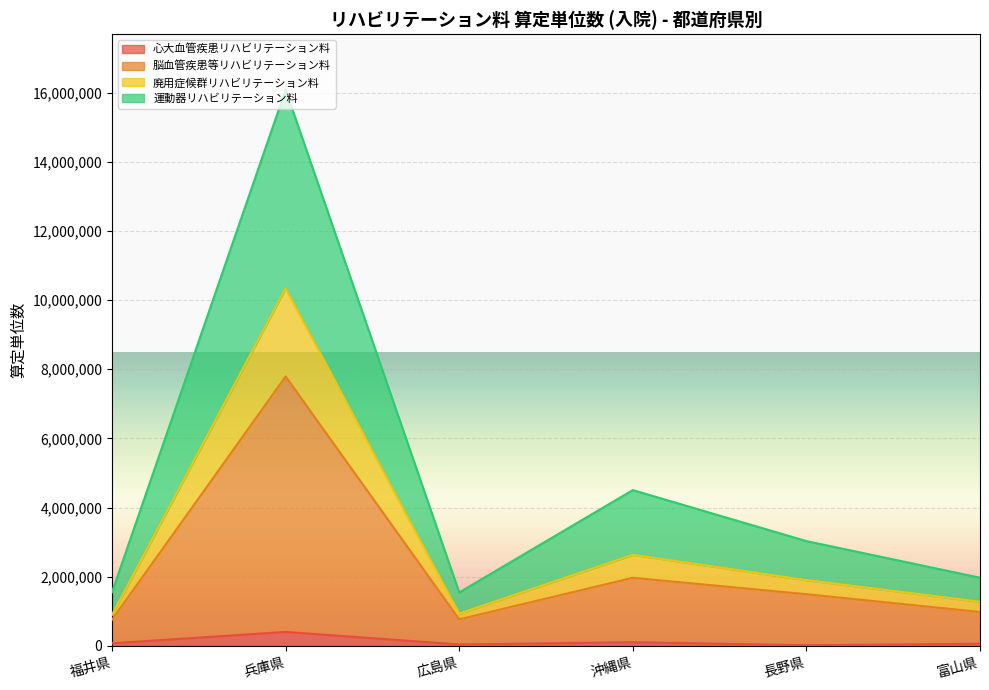

The 心大血管疾患リハビリテーション料 series shows 406334 at 兵庫県. True or false?

True